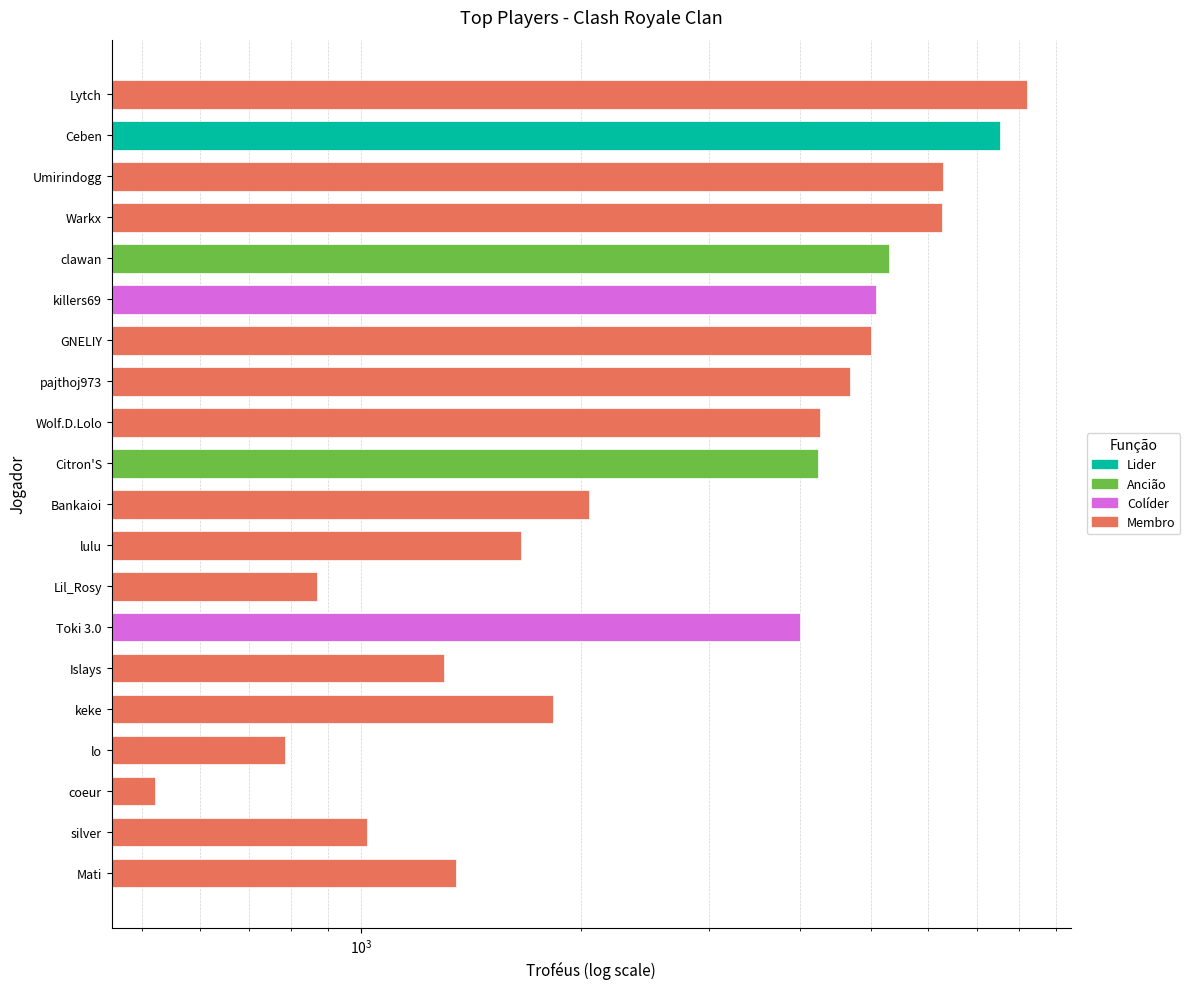

Which has a higher value, Bankaioi or lulu?

Bankaioi